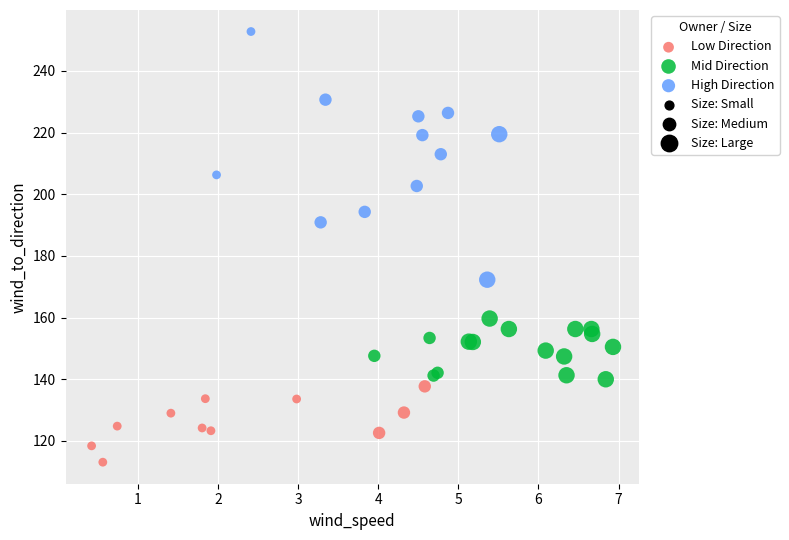

Which series has the largest Y range (max minus min)?

High Direction